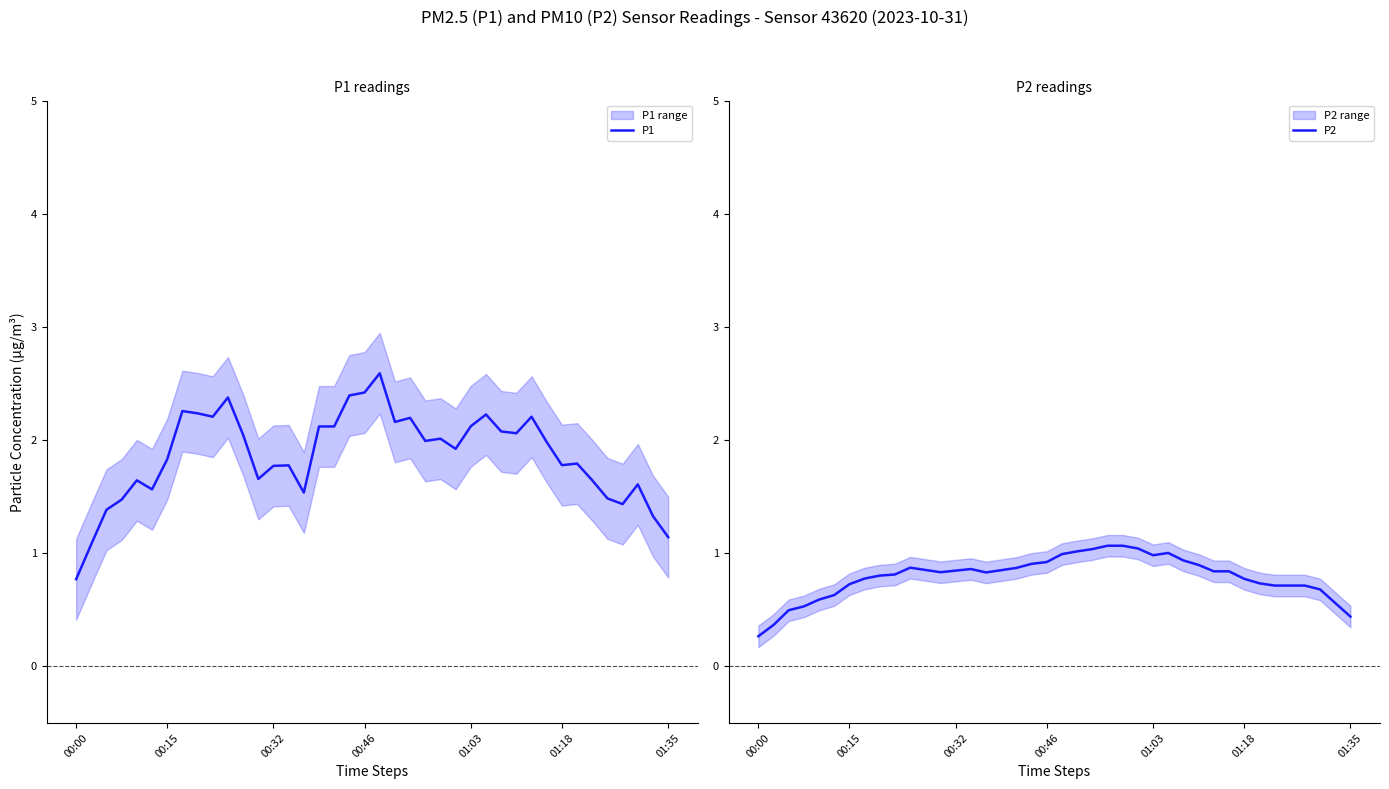

How many data points in P1 are less than 1?

1